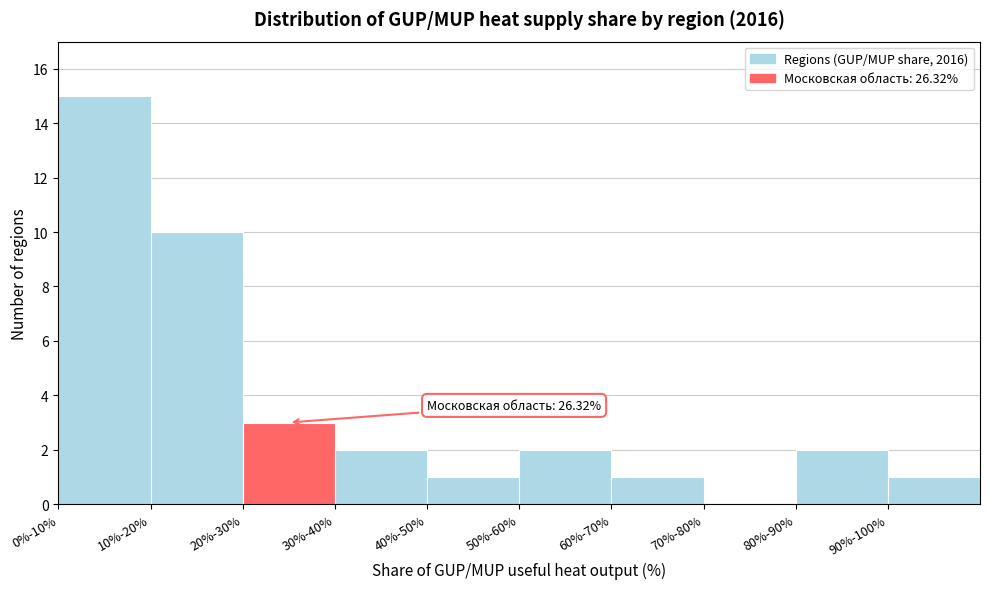

Reading left to right, list all the values displayed in this chart.

0%-10%=15	10%-20%=10	20%-30%=3	30%-40%=2	40%-50%=1	50%-60%=2	60%-70%=1	70%-80%=0	80%-90%=2	90%-100%=1